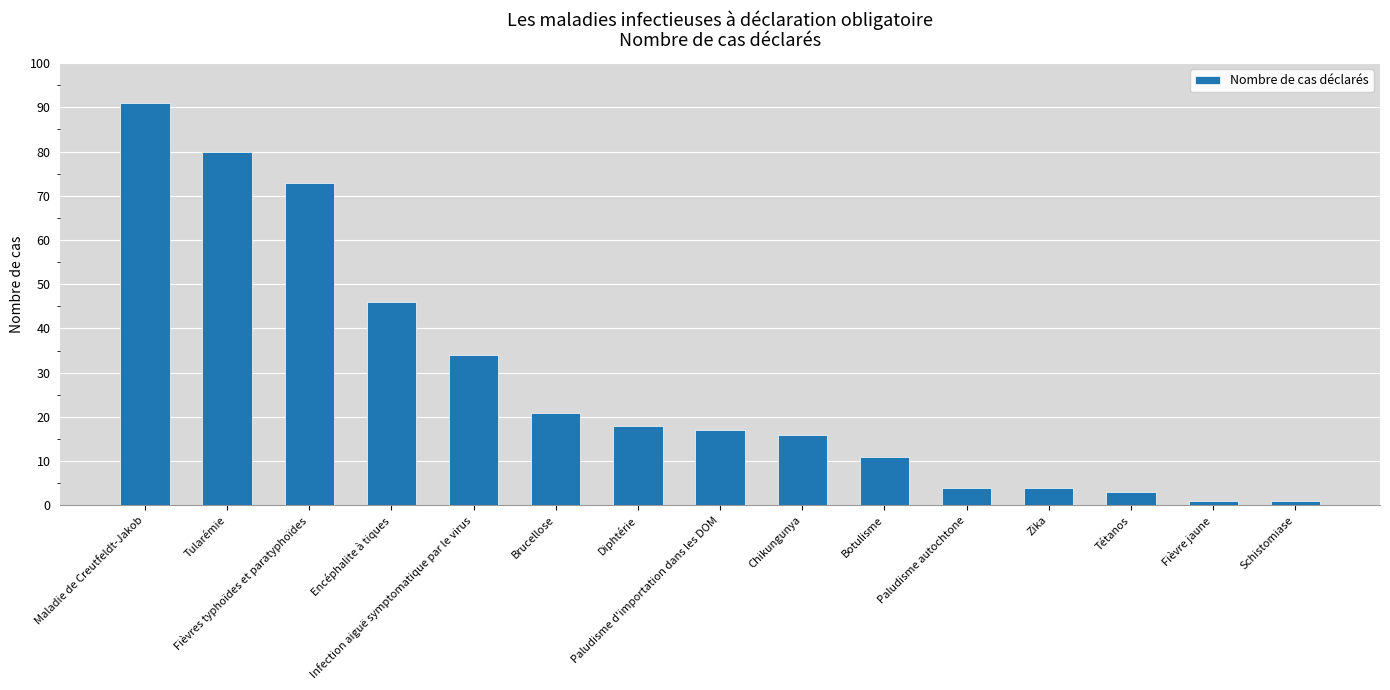

What position from the right is Botulisme?

6